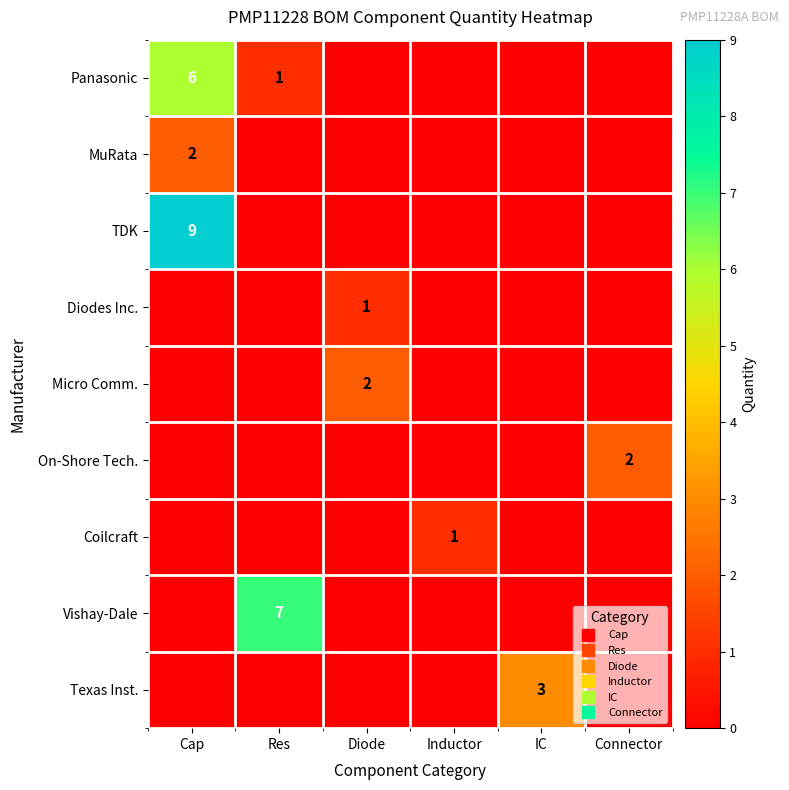

Which series has the largest total across all categories?

TDK